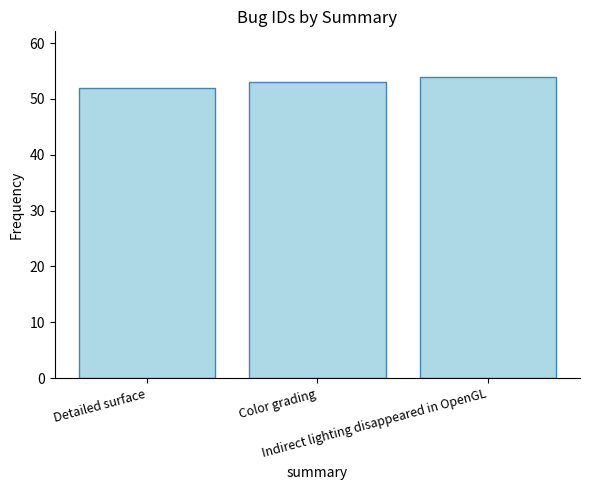

What is the difference between the maximum and minimum values?

2